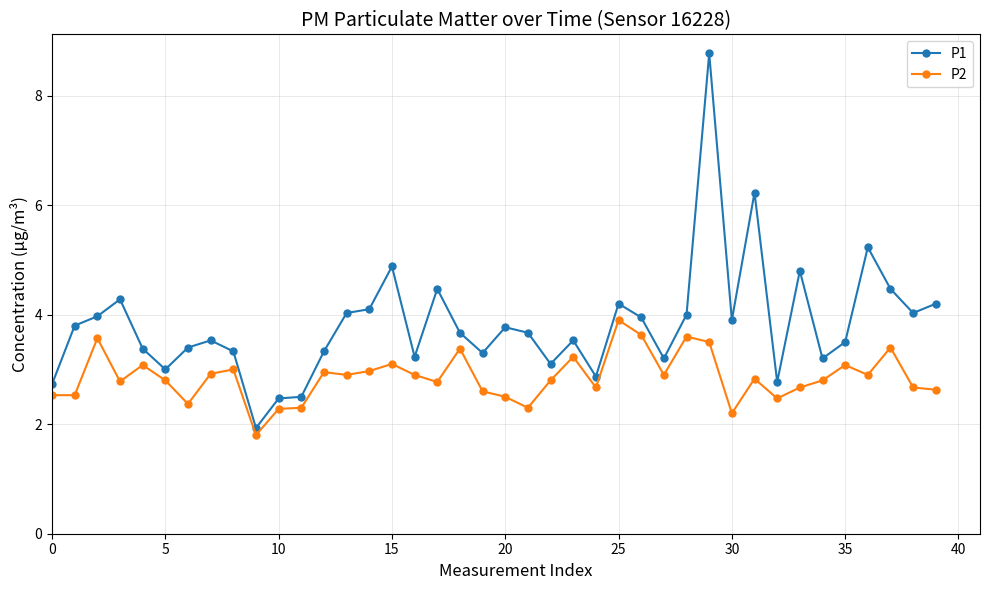

Which series has the largest range (max minus min)?

P1